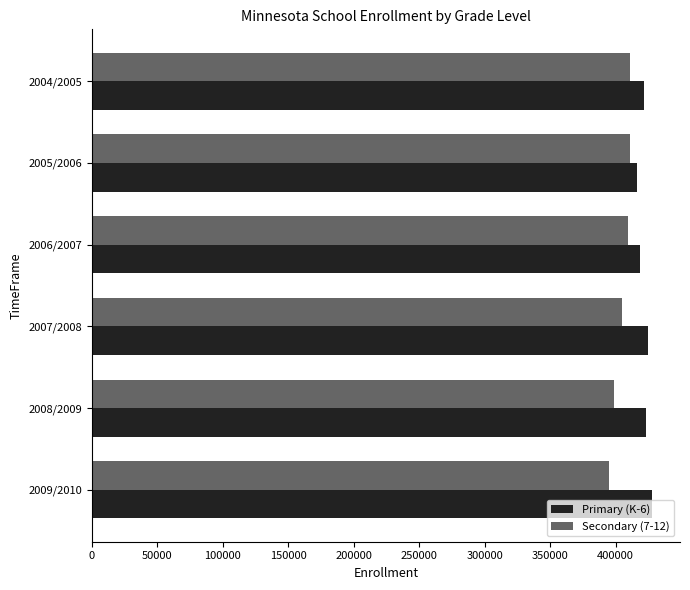

What is the difference between the maximum and minimum values in the Secondary (7-12) series?

16263